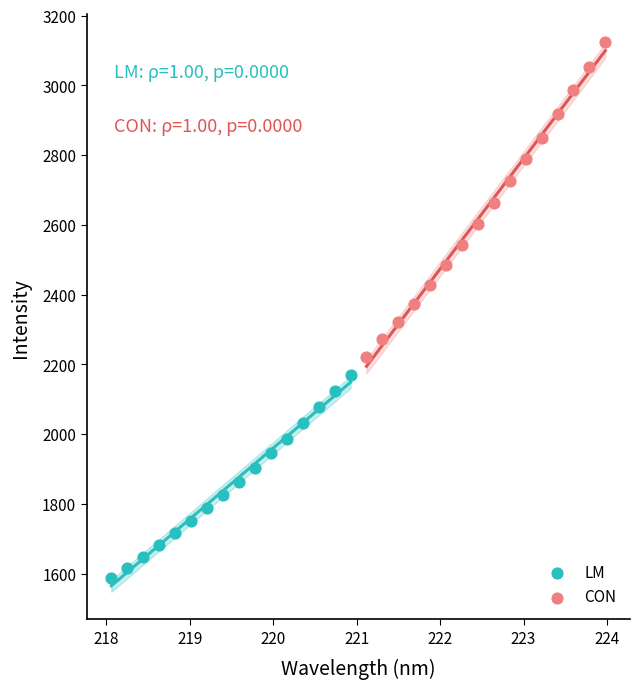

Which series reaches the minimum Y coordinate?

LM